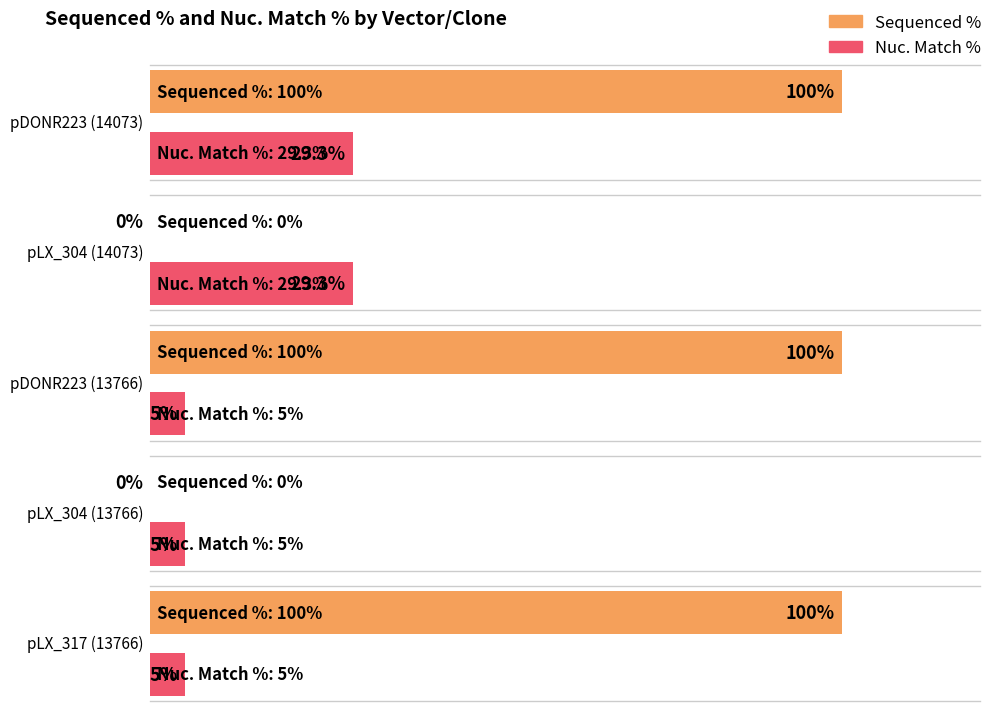

What is the difference between the Nuc. Match % values at pLX_304 (13766) and pLX_304 (14073)?

24.3